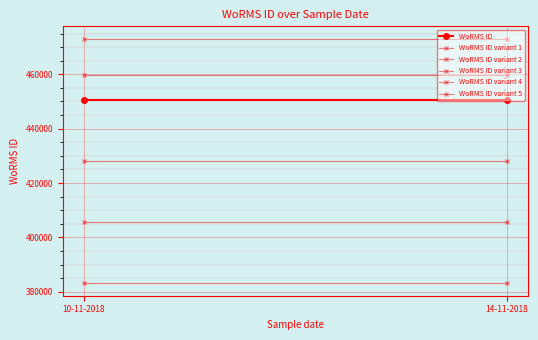

Between 14-11-2018 and 10-11-2018, which is larger?

14-11-2018